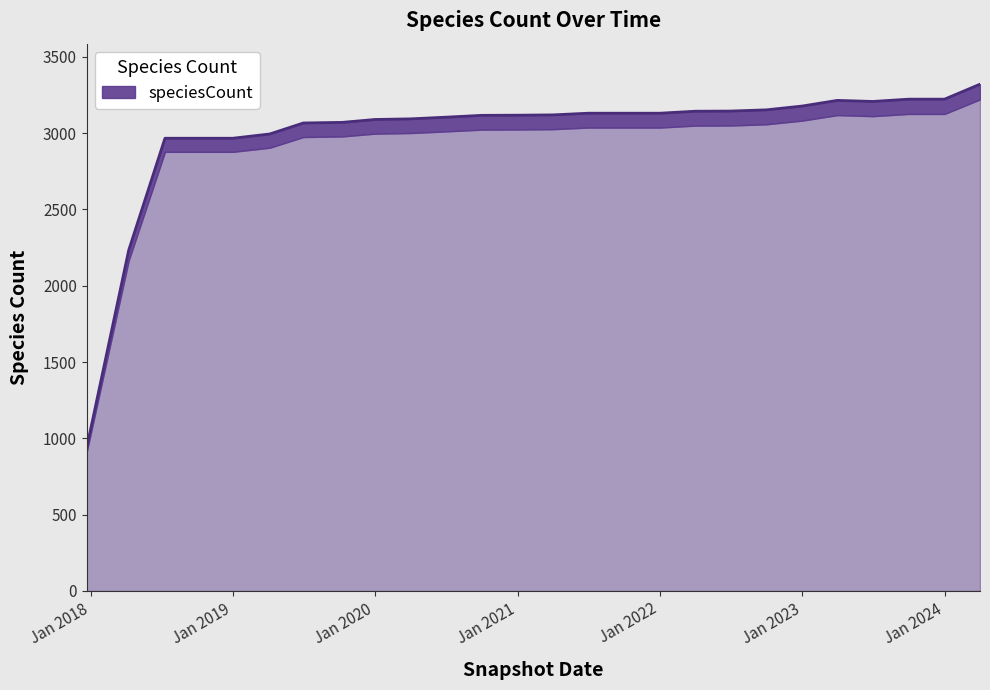

At which category does the data reach its first local peak?

2023-04-01